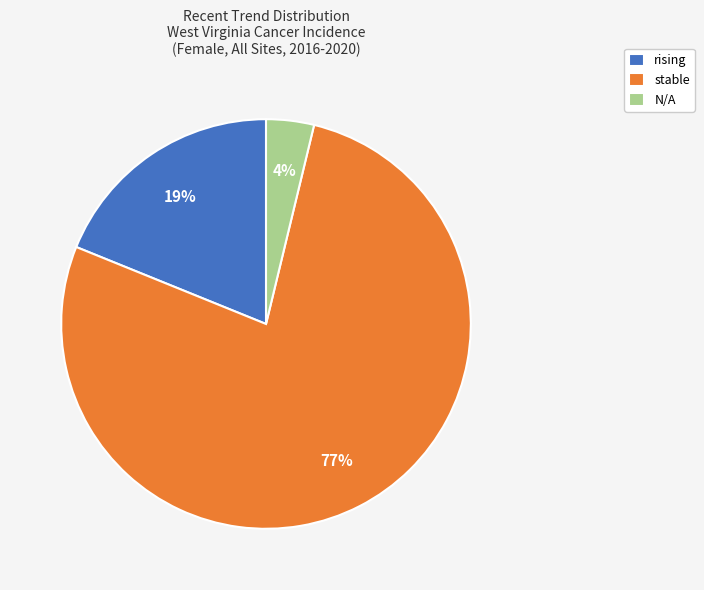

Is there any slice that represents more than half of the pie?

Yes